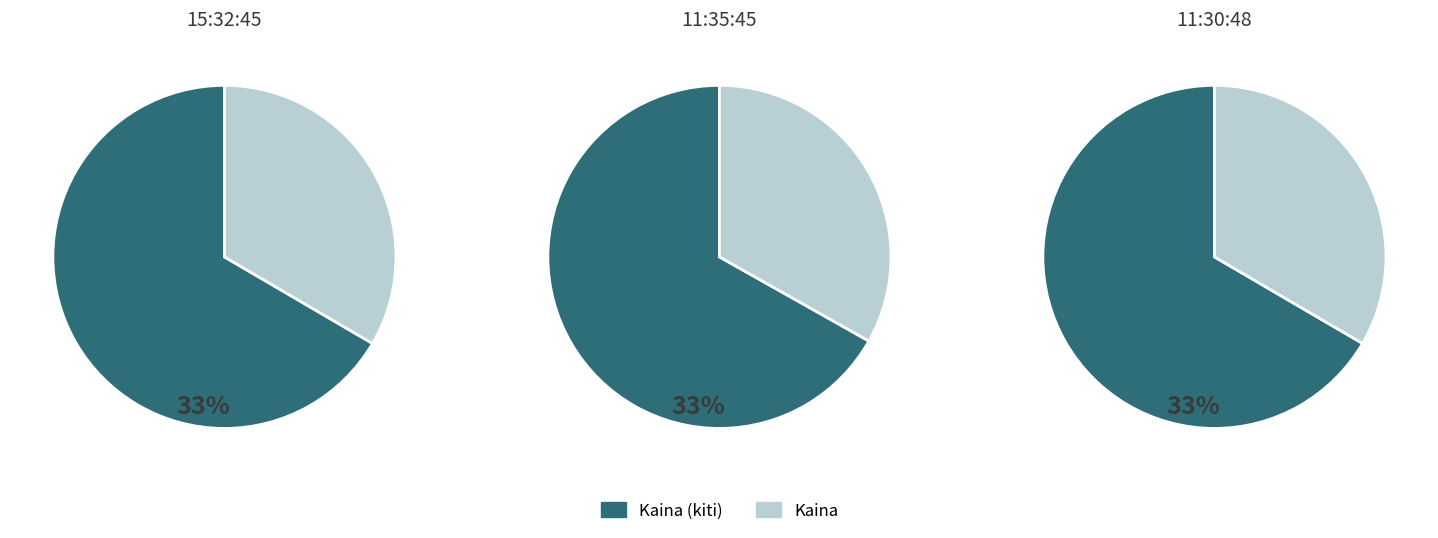

What percentage is the 11:35:45 slice, to the nearest percent?

33%